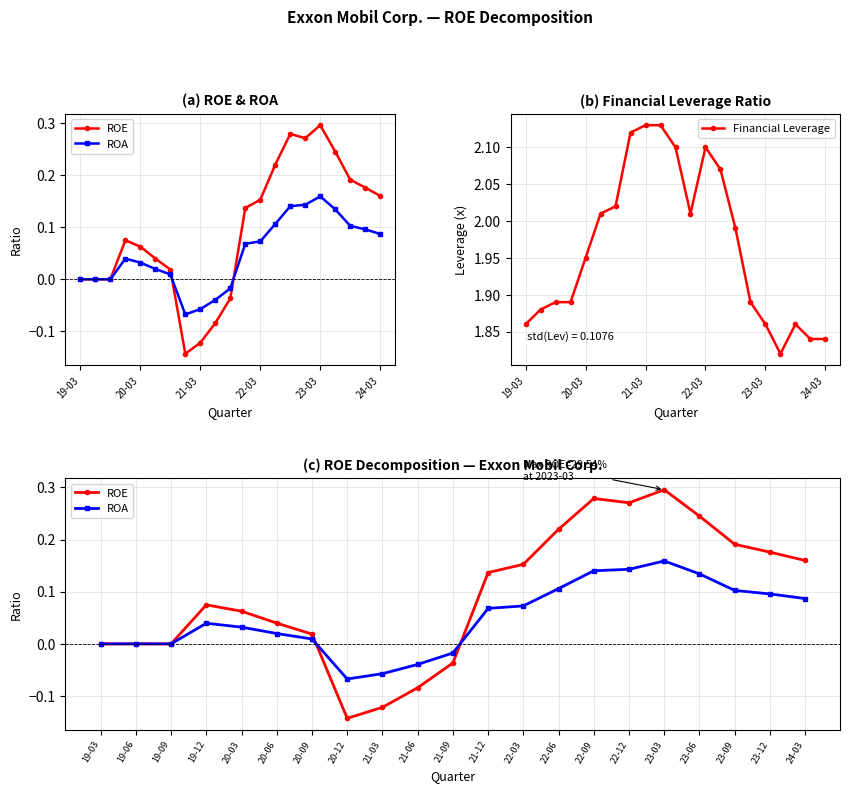

The value of Financial Leverage at 21-03 is 2.1. True or false?

True